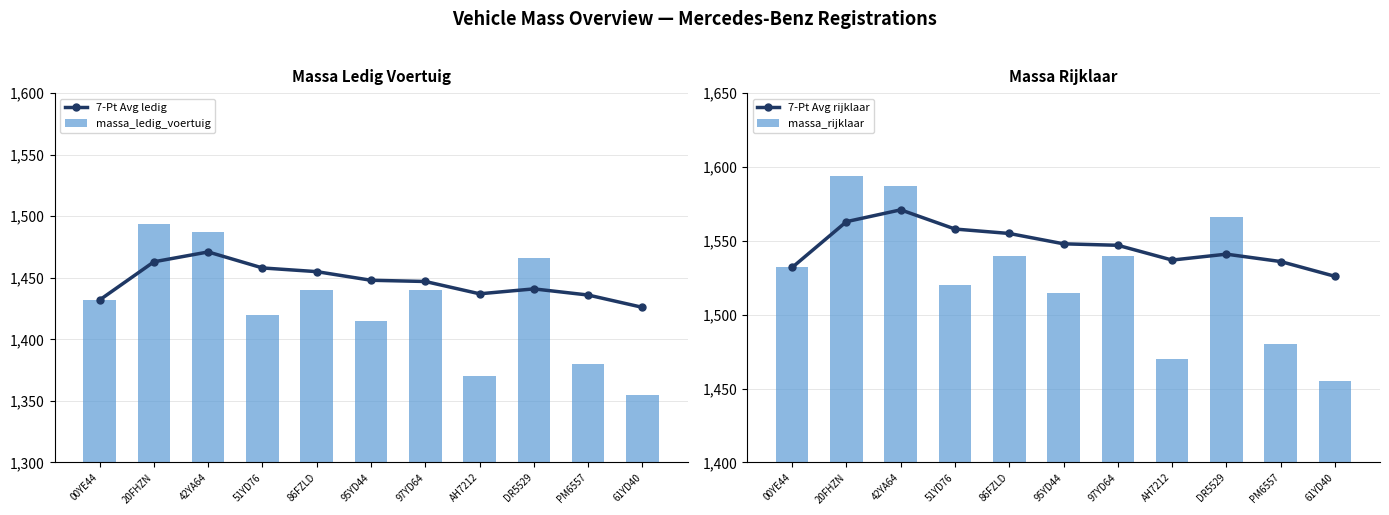

Which series has the largest total across all categories?

7-Pt Avg rijklaar